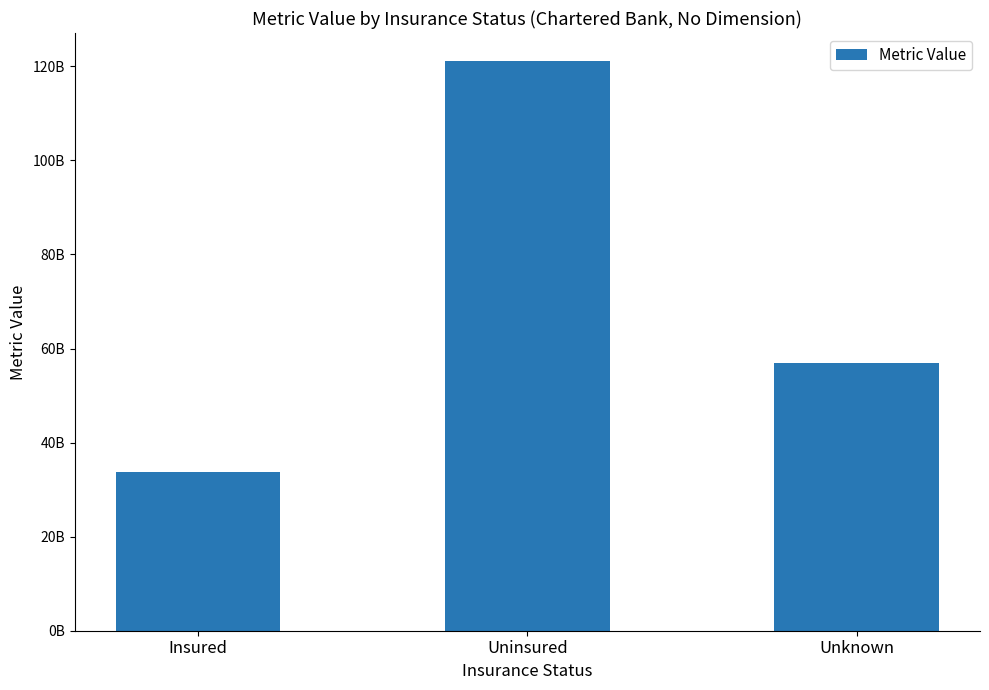

What is the difference between the values at Uninsured and Unknown?

64191725000